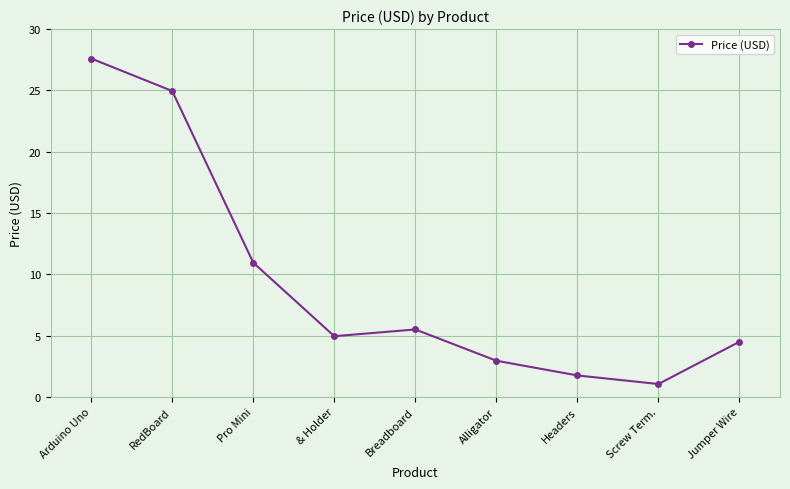

Count the number of values greater than 4.

6